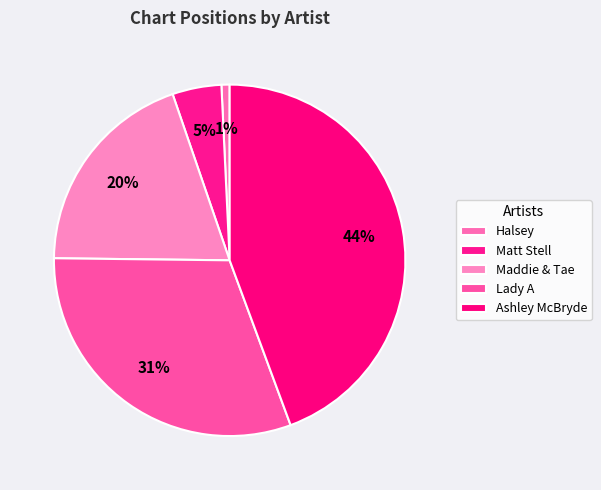

How many slices are in this pie chart?

5